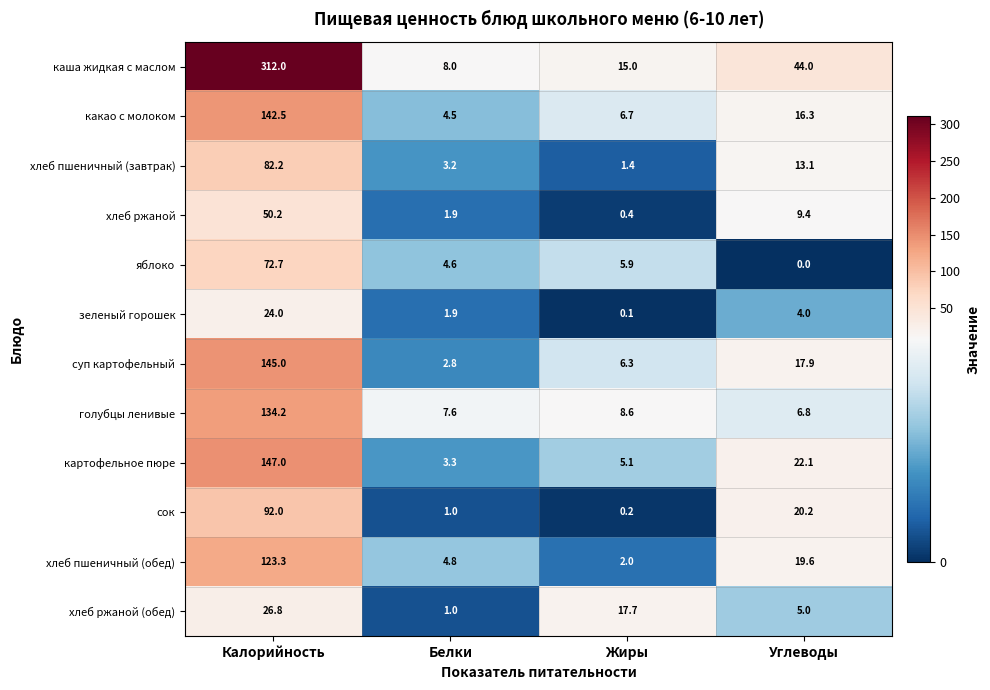

How many data points does each series have?

4